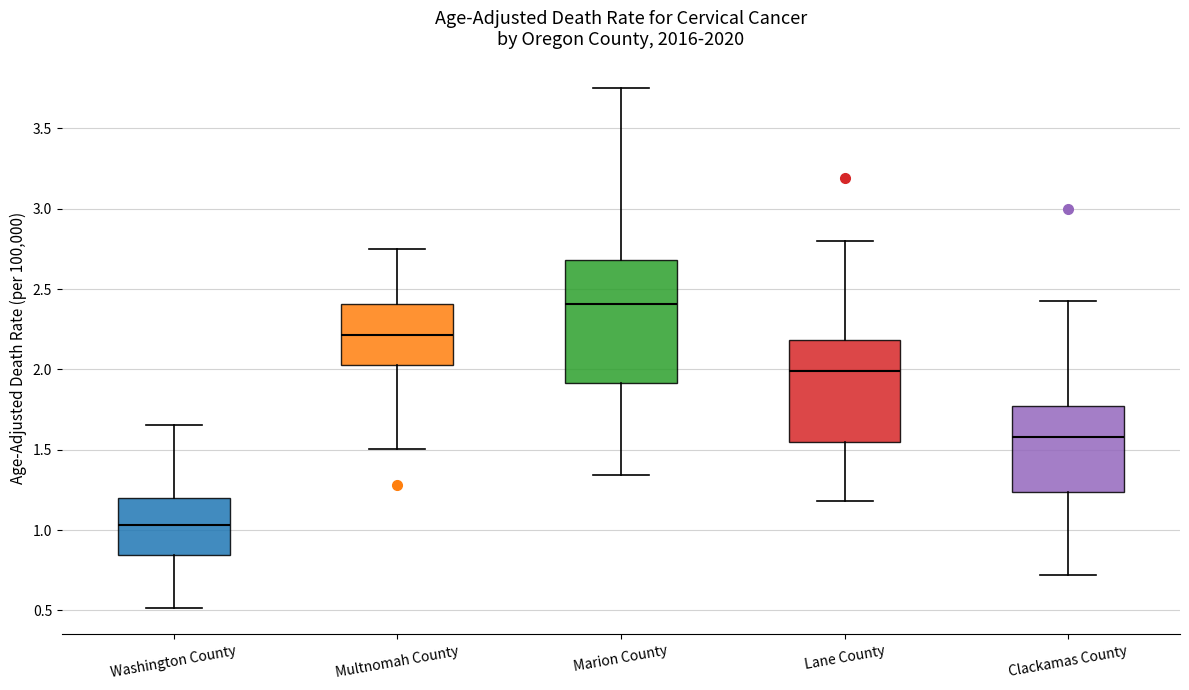

Comparing the boxes themselves (not the whiskers), which one is the tallest?

Marion County